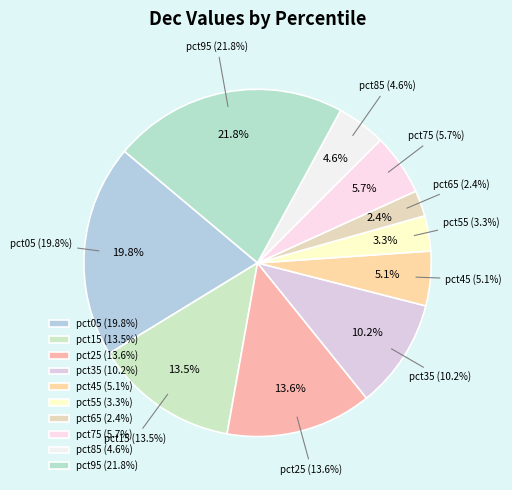

The pct05 slice represents 28% of the pie. True or false?

False